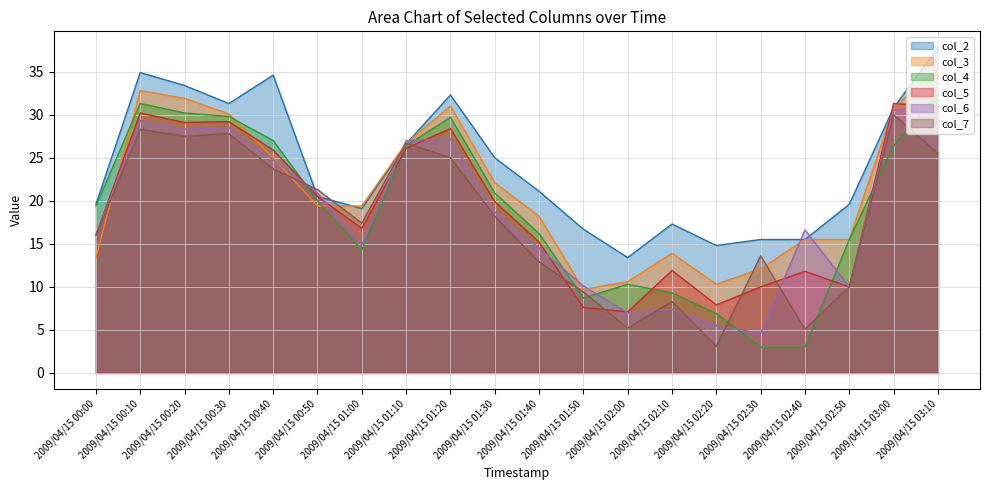

At which label does col_7 reach its minimum?

2009/04/15 02:20